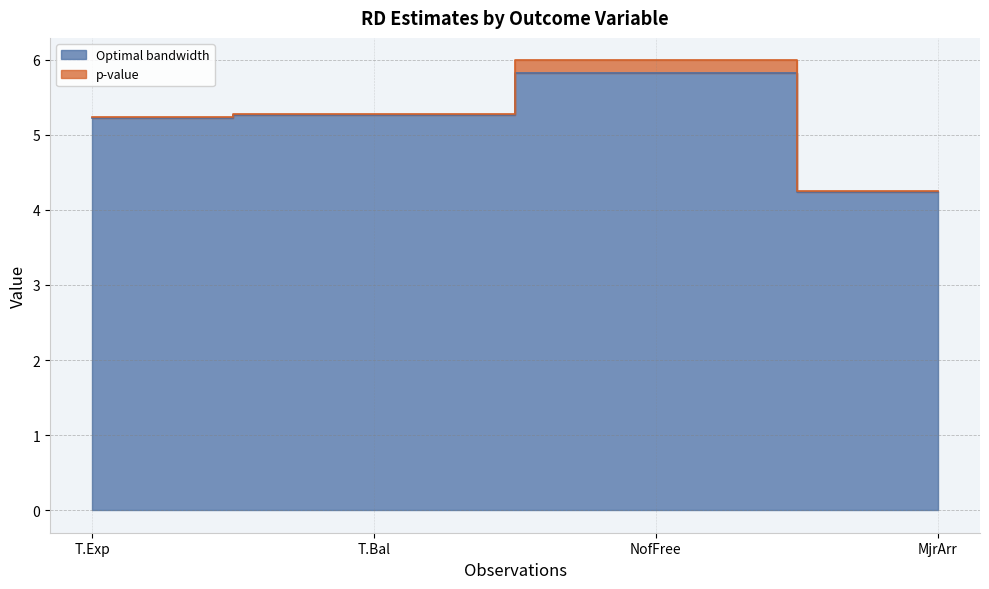

List the labels in order of value, smallest first.

MjrArr, T.Exp, T.Bal, NofFree